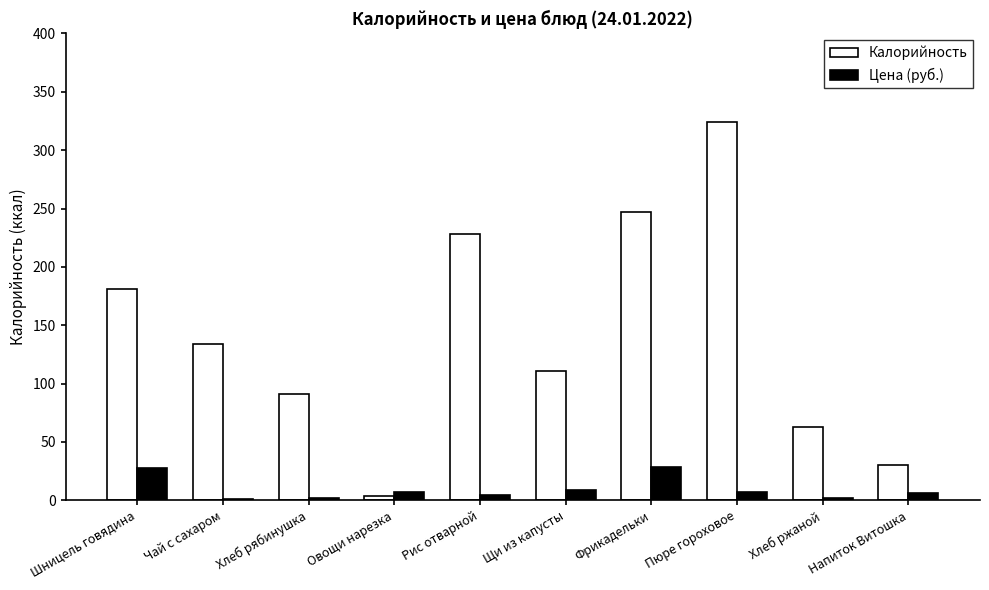

What is the spread (max minus min) of values at Пюре гороховое?

316.8